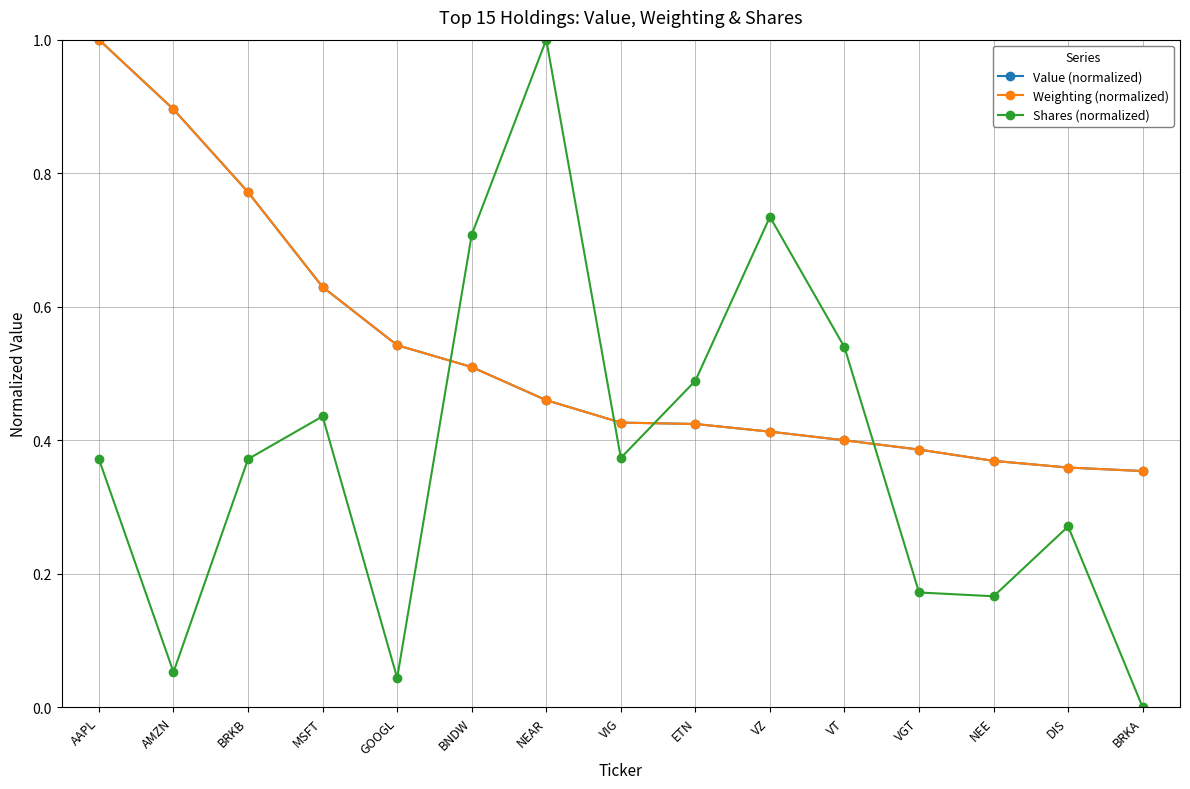

Between which two adjacent categories do Value (normalized) and Shares (normalized) first intersect?

GOOGL and BNDW